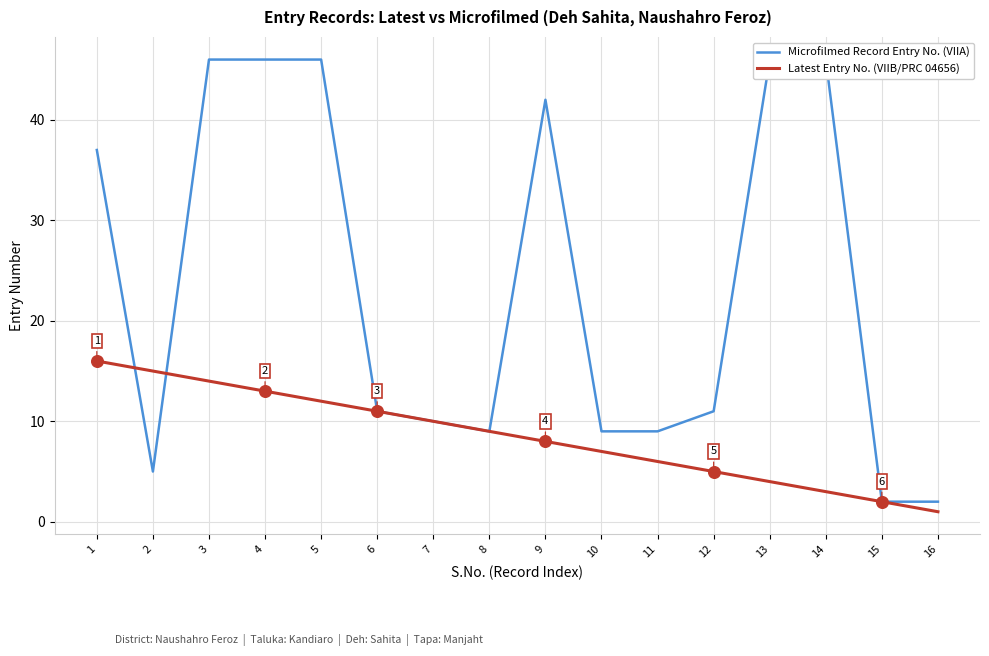

What is the total value across all series at 5?

58